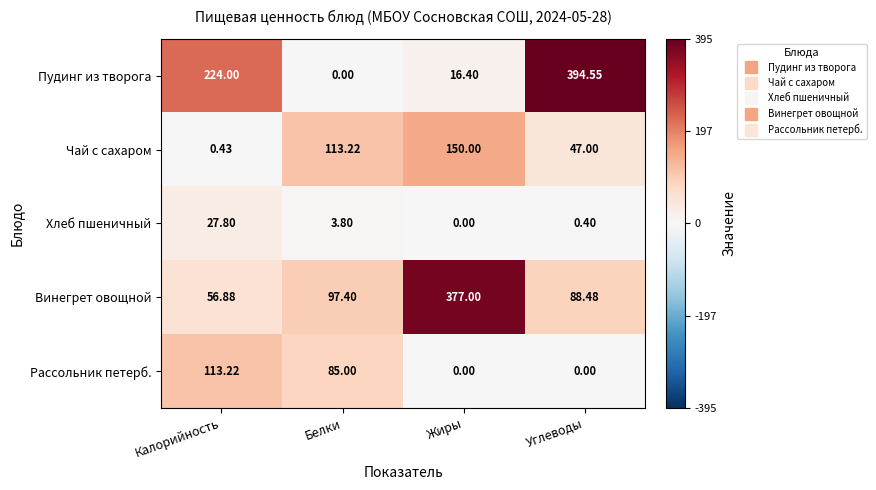

Where is Пудинг из творога nearest to the value 197?

Калорийность